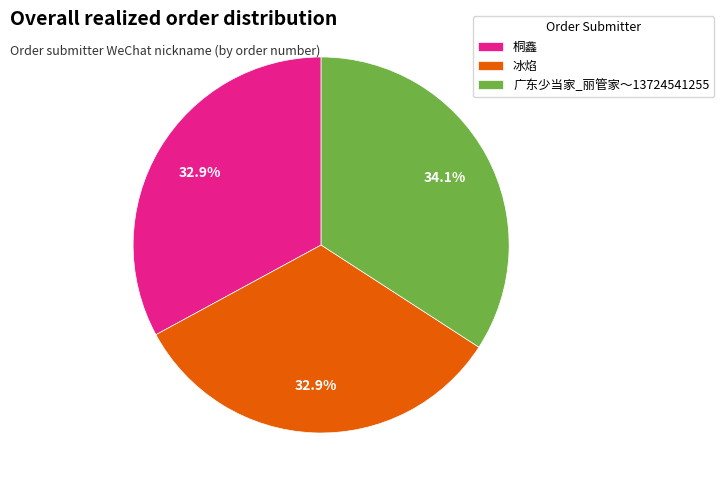

How many segments does this pie chart have?

3